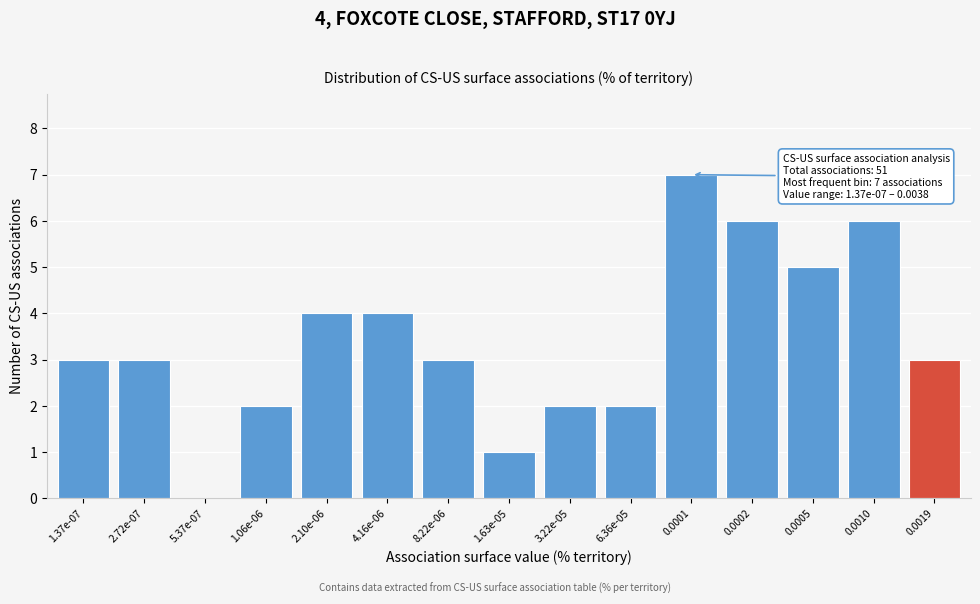

Reading left to right, what are all the values shown in this chart?

1.37e-07=3	2.72e-07=3	5.37e-07=0	1.06e-06=2	2.10e-06=4	4.16e-06=4	8.22e-06=3	1.63e-05=1	3.22e-05=2	6.36e-05=2	0.0001=7	0.0002=6	0.0005=5	0.0010=6	0.0019=3